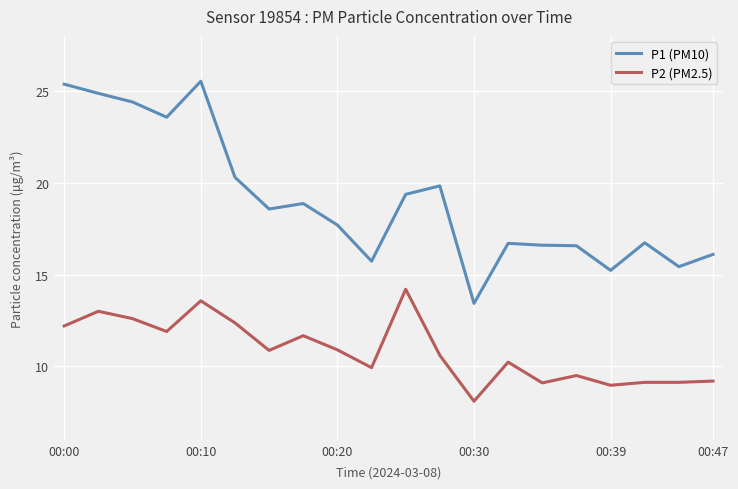

Rank the series by their maximum value, from highest to lowest.

P1 (PM10), P2 (PM2.5)